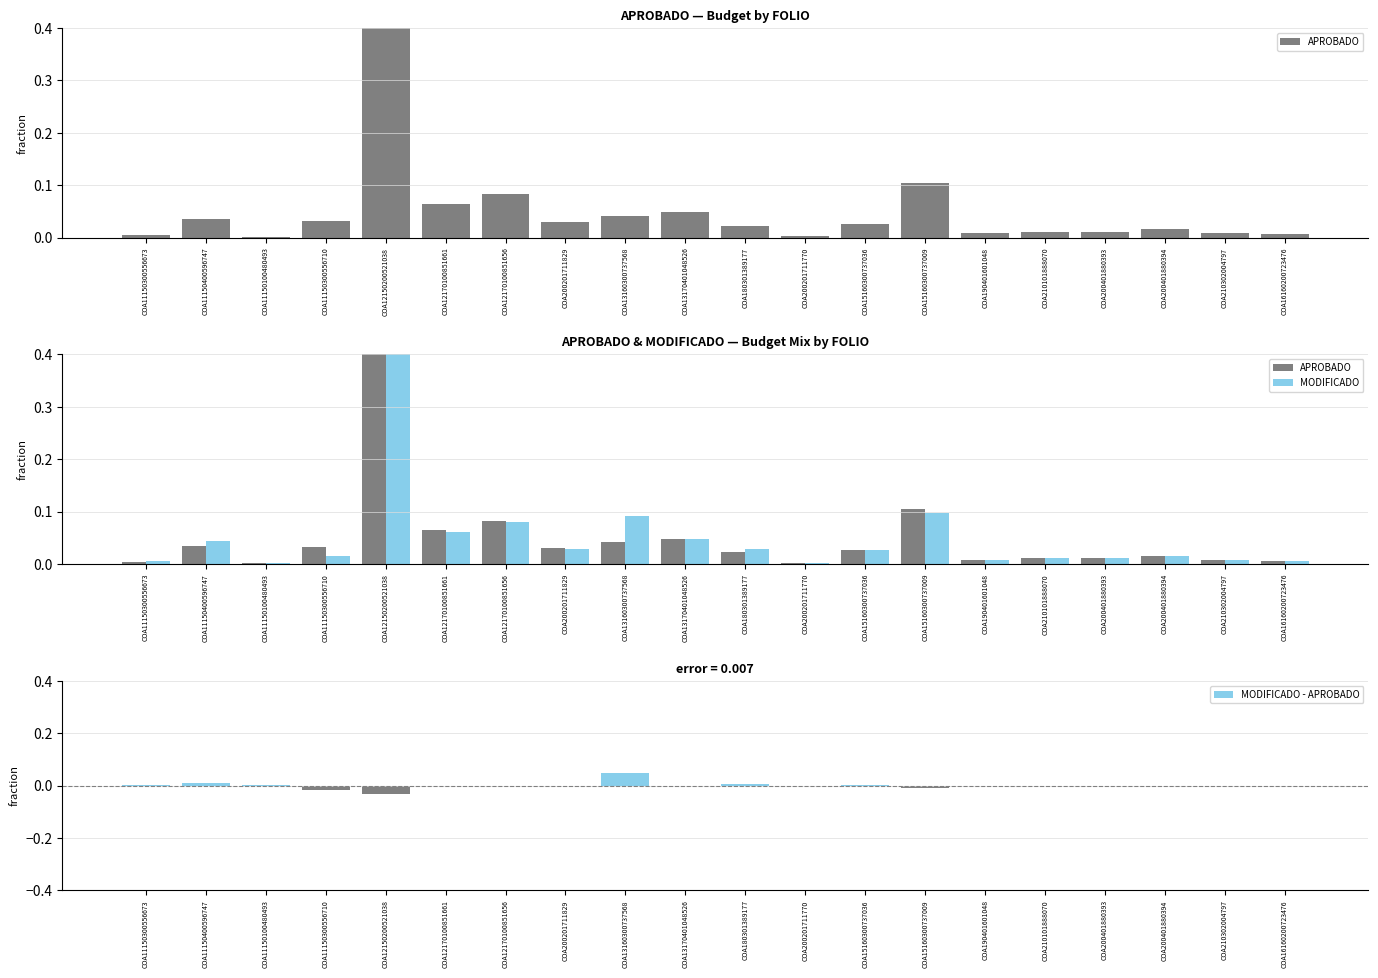

Rank the series by their maximum value, from highest to lowest.

APROBADO, MODIFICADO, MODIFICADO - APROBADO